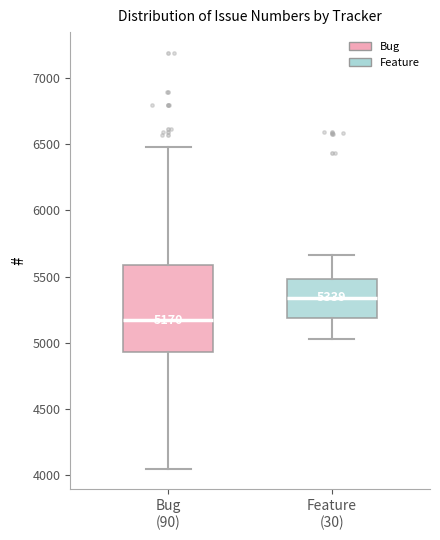

Which box's median line is the lowest?

Bug (90)